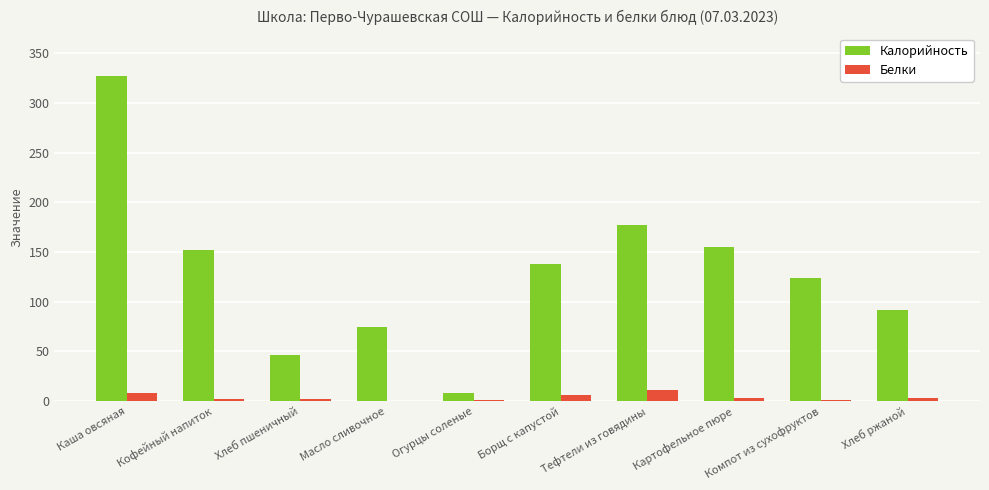

Is it true that Белки equals 2.6 at Хлеб ржаной?

True